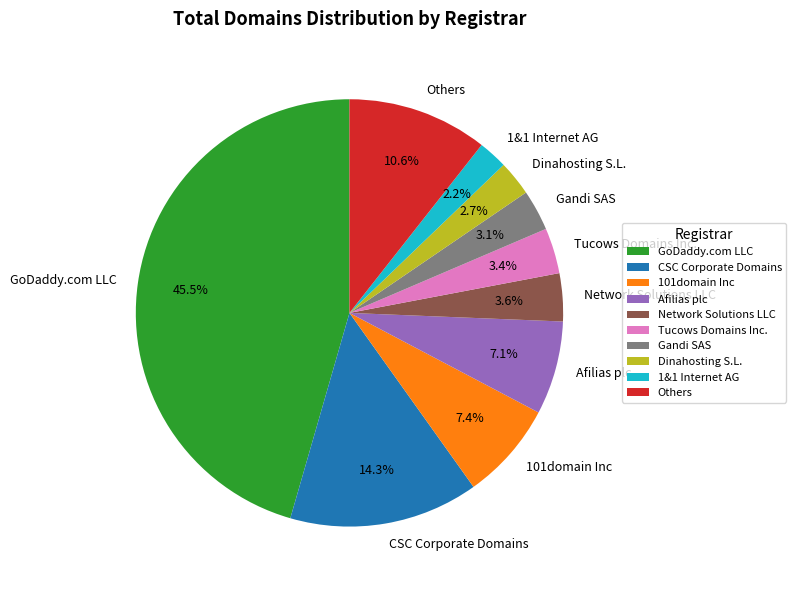

Which category has the biggest portion of the pie?

GoDaddy.com LLC